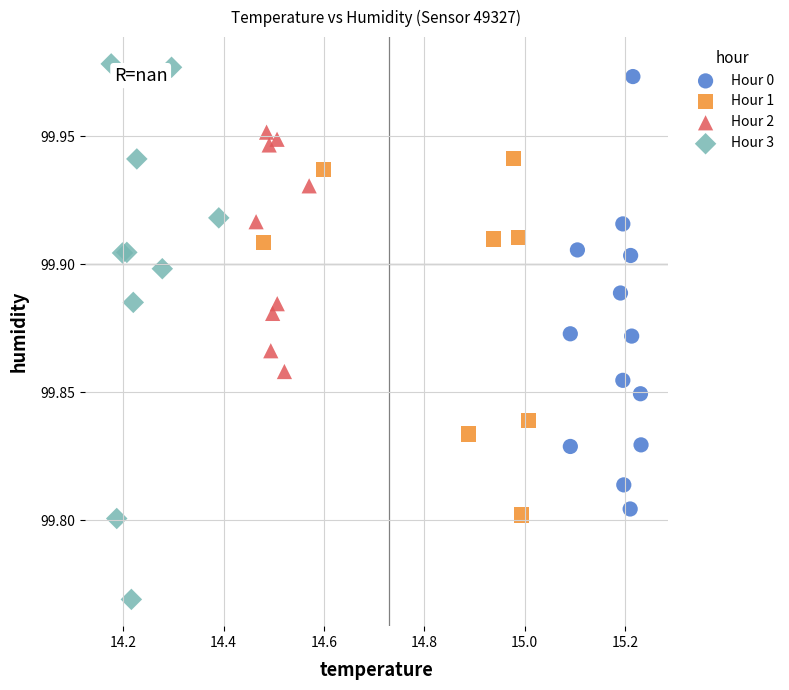

What are all the series names shown in the legend?

Hour 0, Hour 1, Hour 2, Hour 3